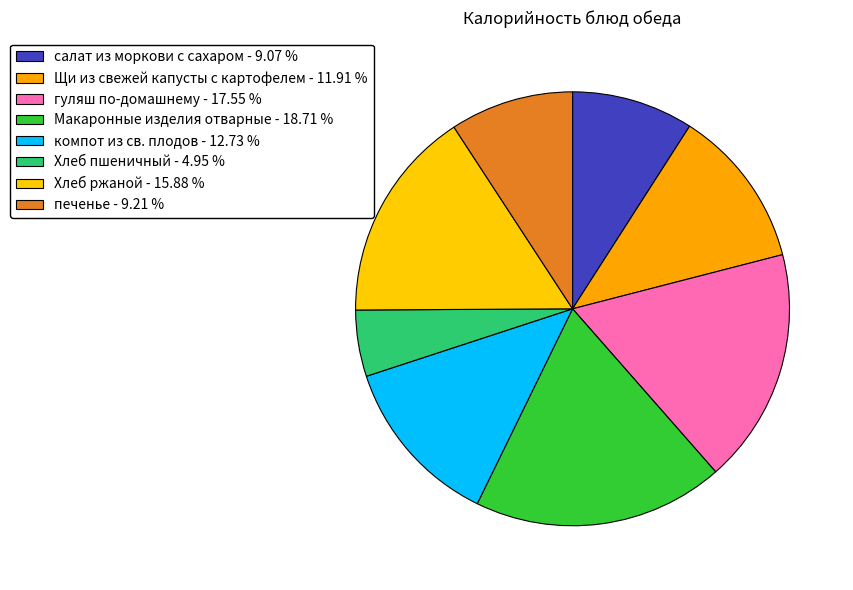

Count the number of slices in the pie.

8